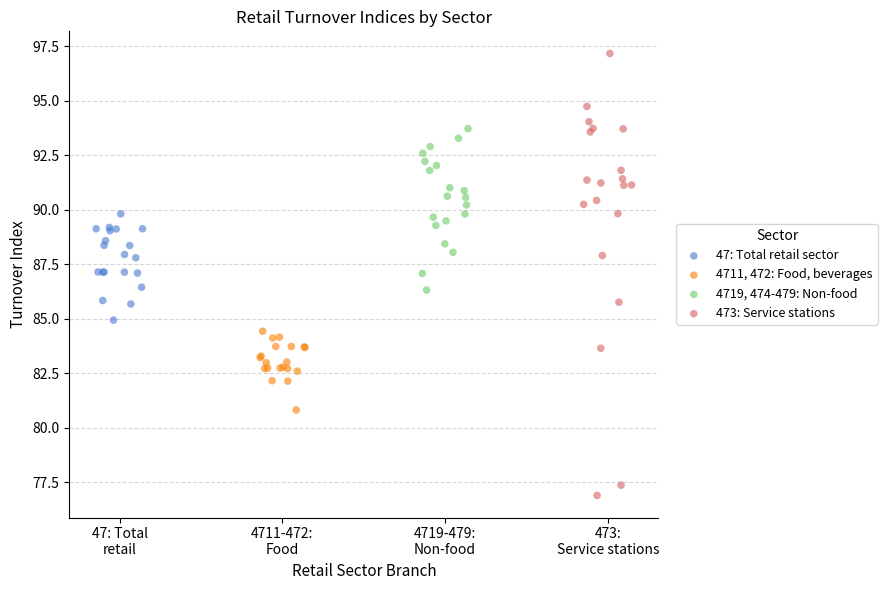

Which series reaches the minimum Y coordinate?

473: Service stations